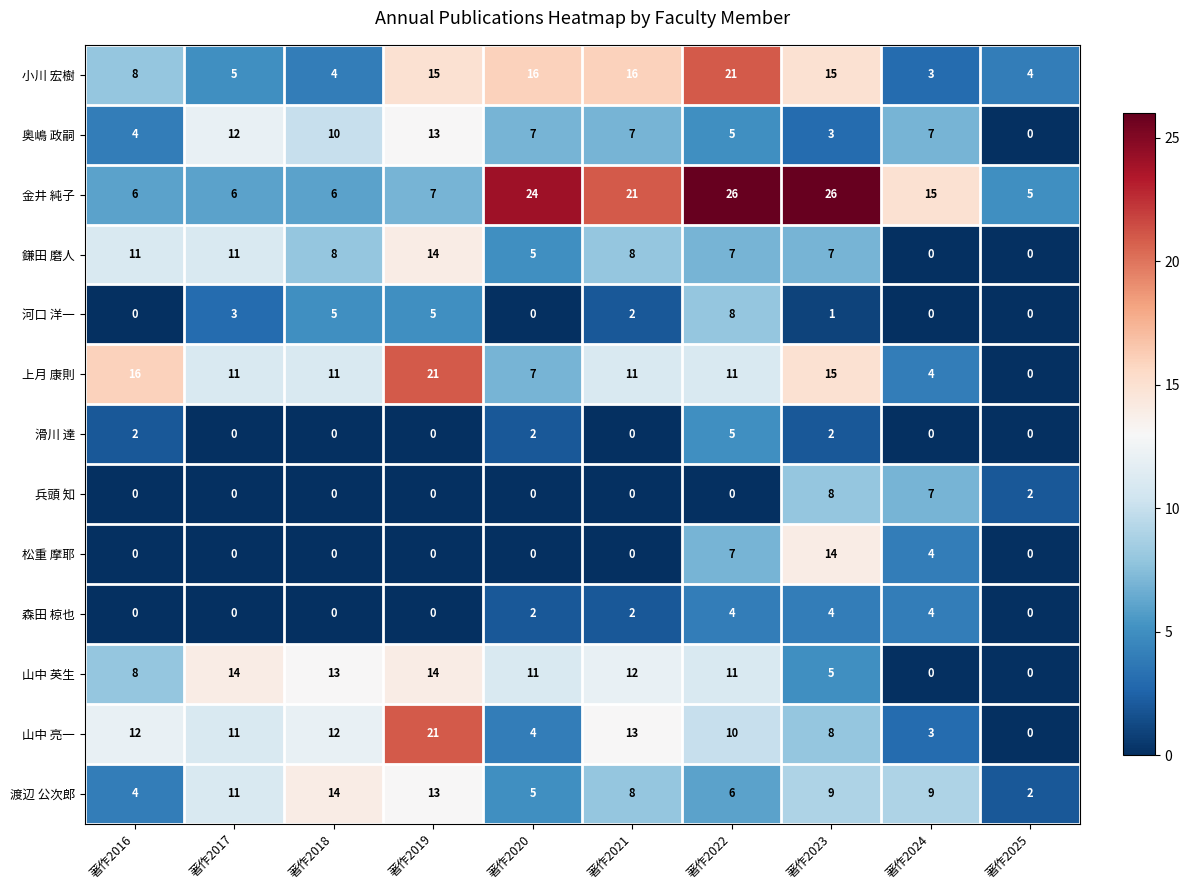

What is the sum of all 兵頭 知 values?

17